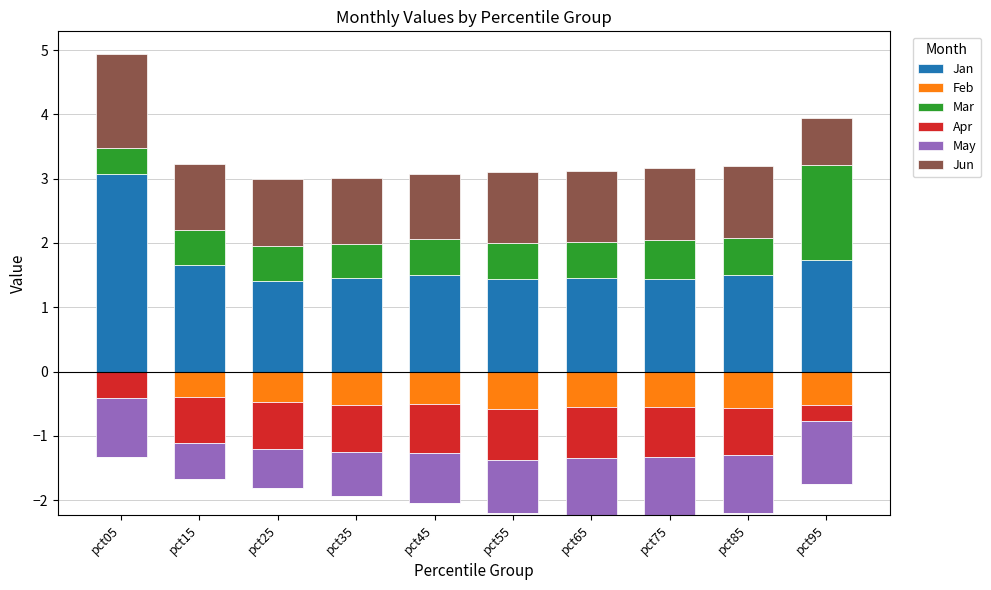

What is the difference between the maximum and second lowest values in the Jan series?

1.6